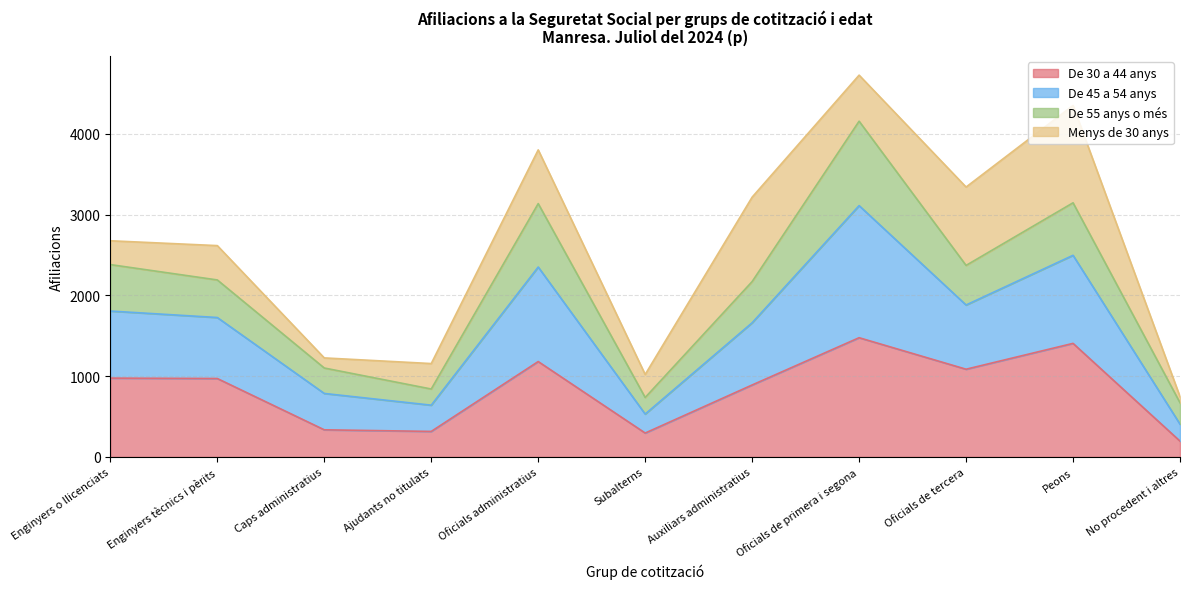

What is the label of the 10th point from the left?

Peons